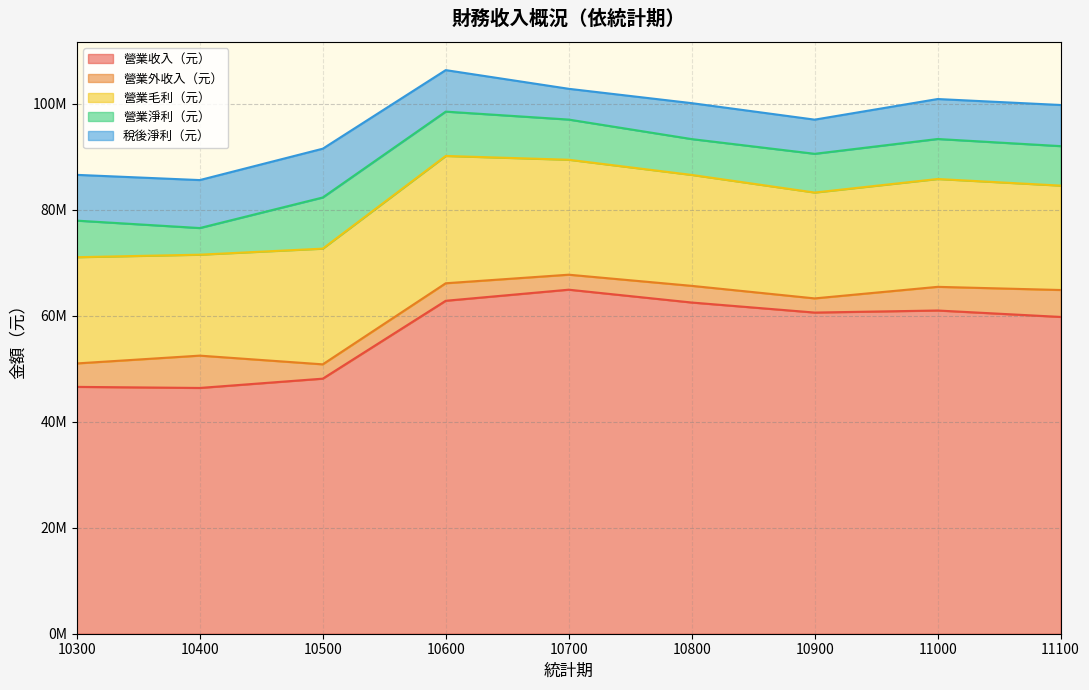

In 稅後淨利（元）, how many points are higher than both neighbors (excluding endpoints)?

2